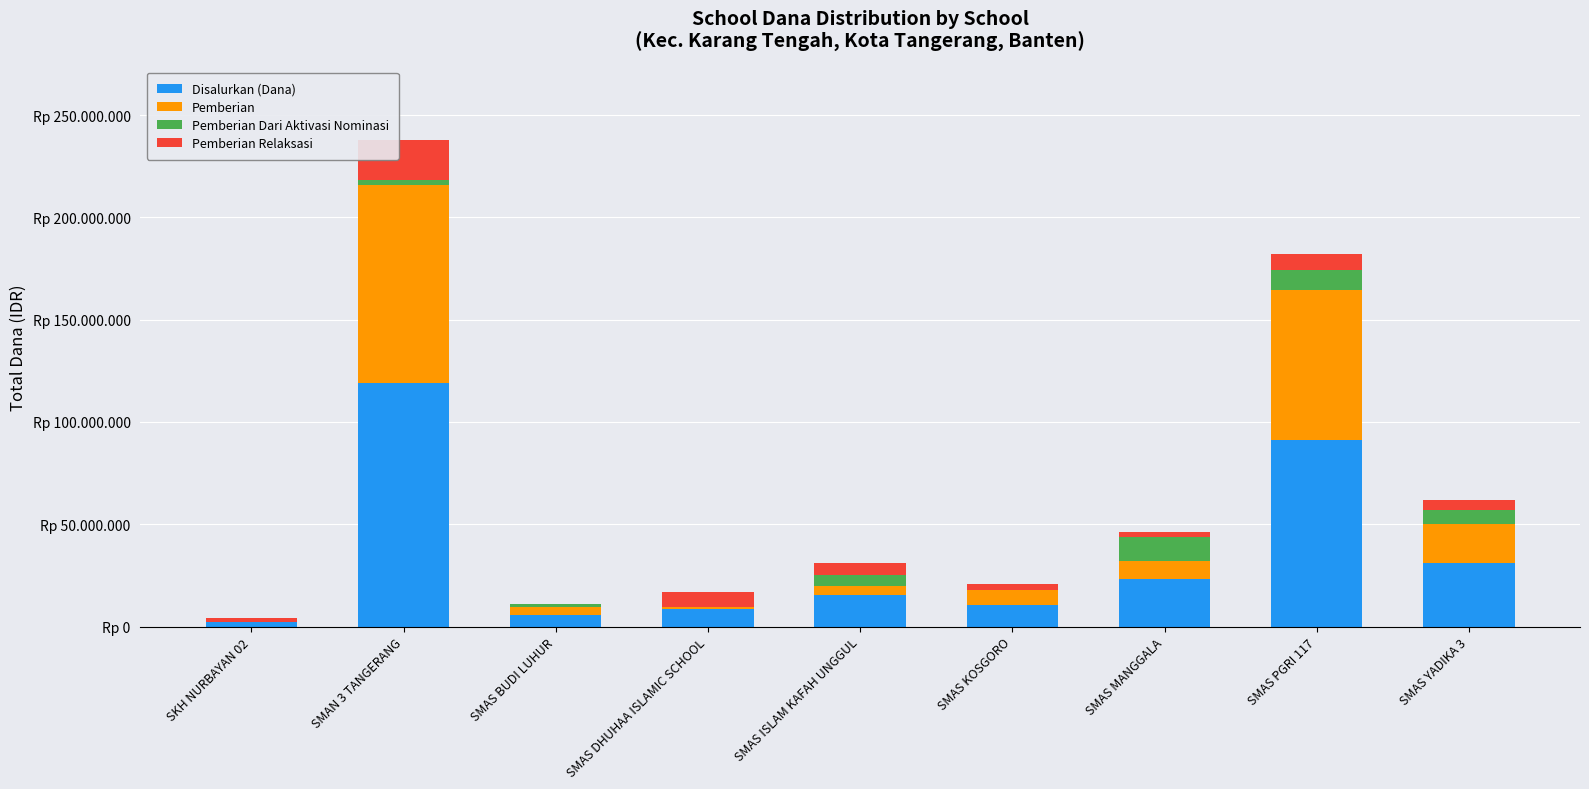

What are all the series names shown in the legend?

Disalurkan (Dana), Pemberian, Pemberian Dari Aktivasi Nominasi, Pemberian Relaksasi